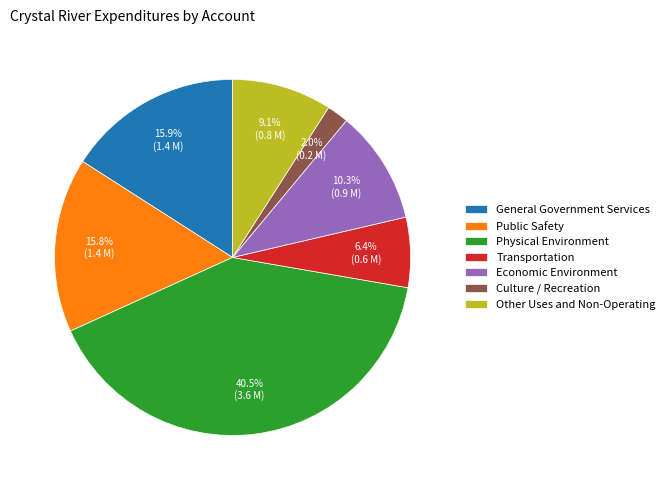

Between Economic Environment and Other Uses and Non-Operating, which is larger?

Economic Environment